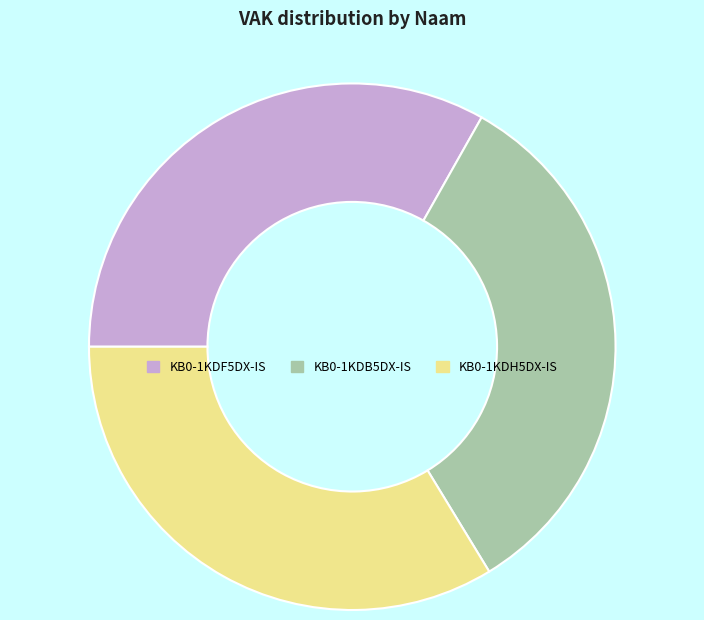

Combined, do KB0-1KDH5DX-IS and KB0-1KDF5DX-IS account for over 50%?

Yes